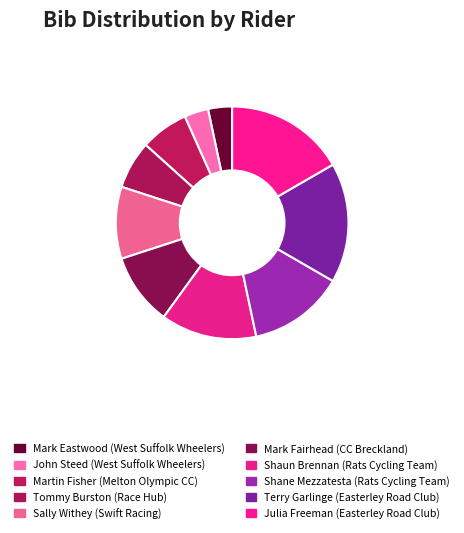

The Julia Freeman (Easterley Road Club) slice represents 17% of the pie. True or false?

True